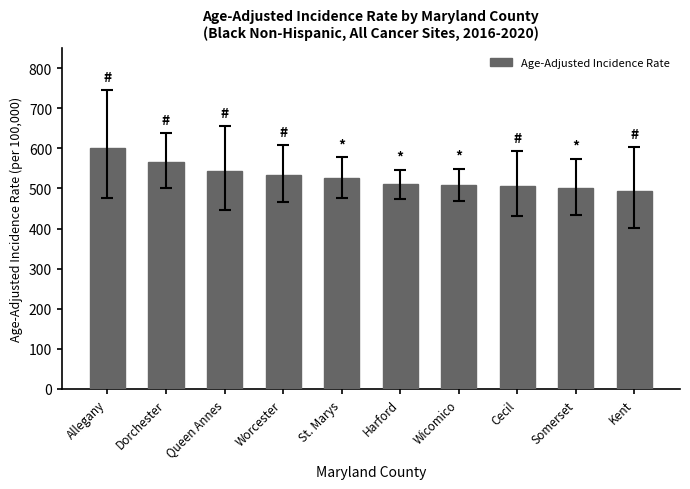

Count the number of categories in the chart.

10